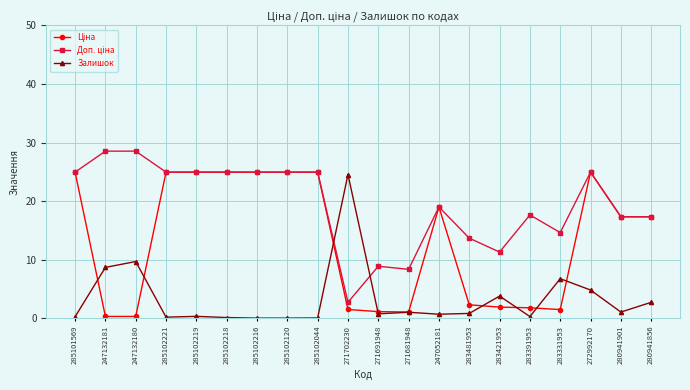

The value of Залишок at 272992170 is 4.8. True or false?

True